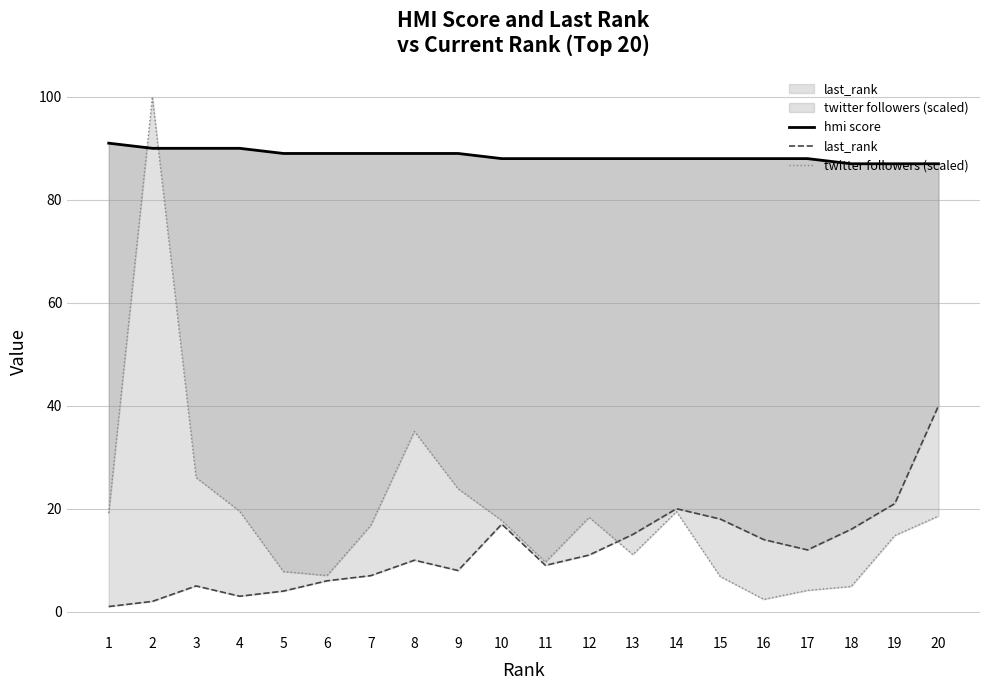

What is the difference between the hmi score values at 17 and 2?

2.0